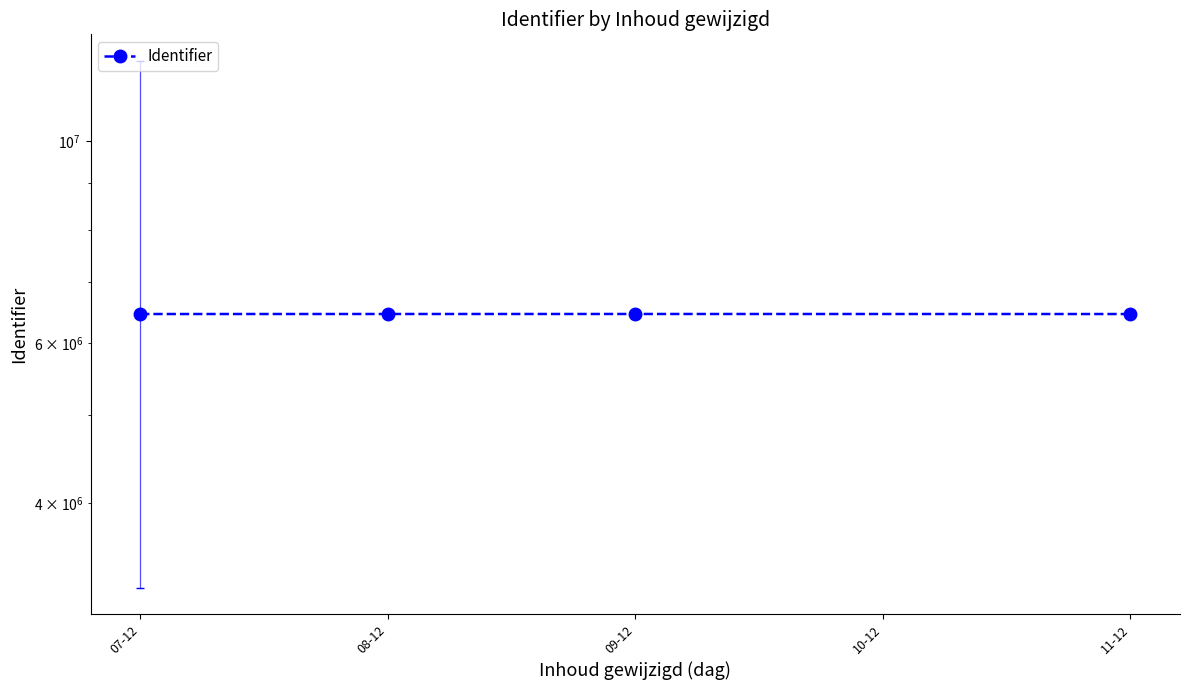

What is the average value?

6458289.2